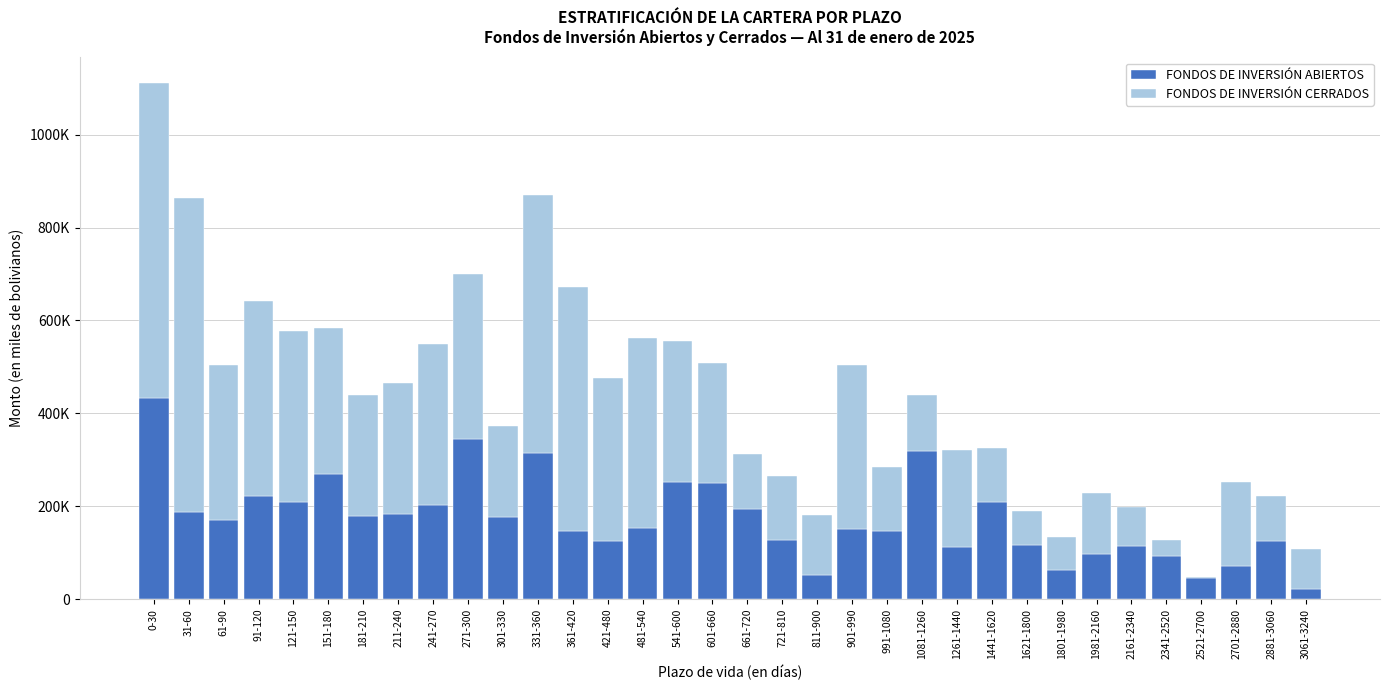

What are all the series names shown in the legend?

FONDOS DE INVERSIÓN ABIERTOS, FONDOS DE INVERSIÓN CERRADOS